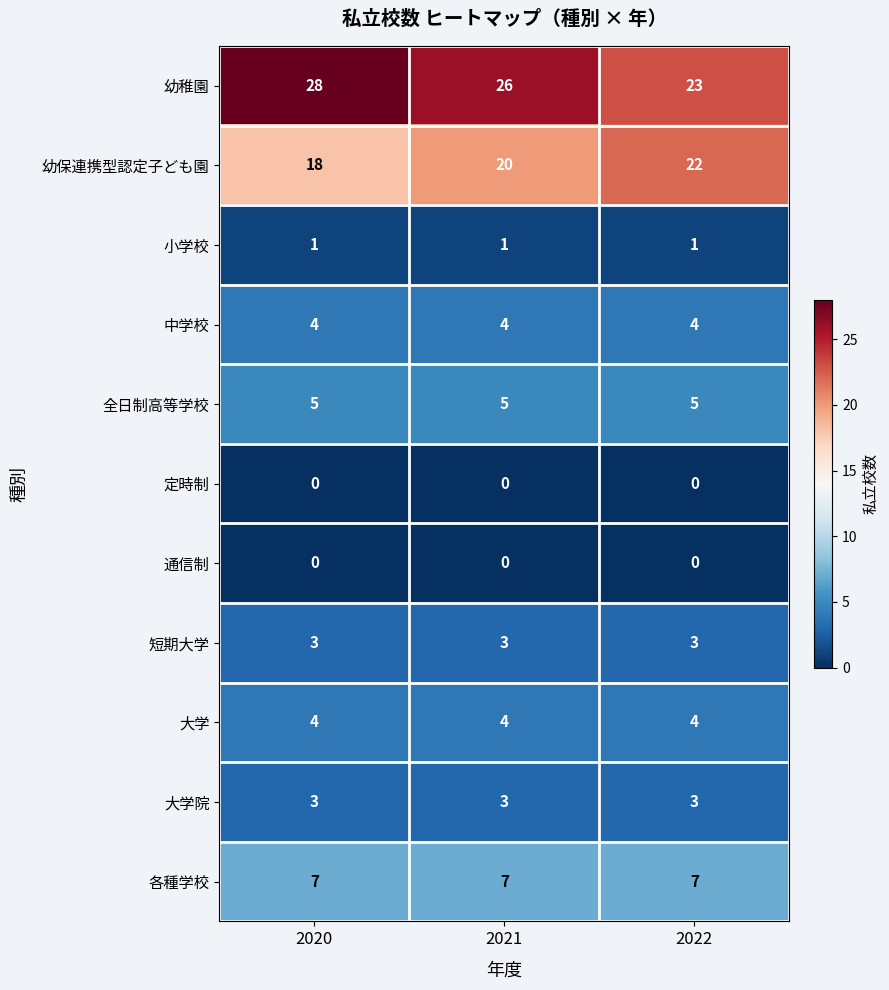

What is the total value across all series at 2022?

72